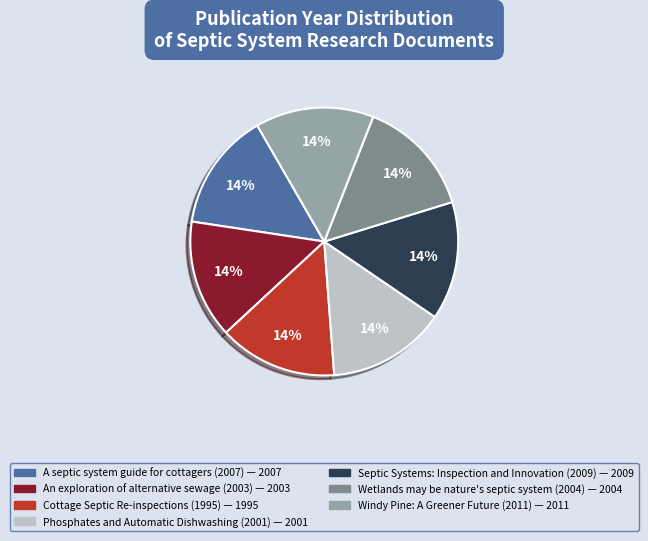

Is it true that A septic system guide for cottagers (2007) is 21% of the pie?

False